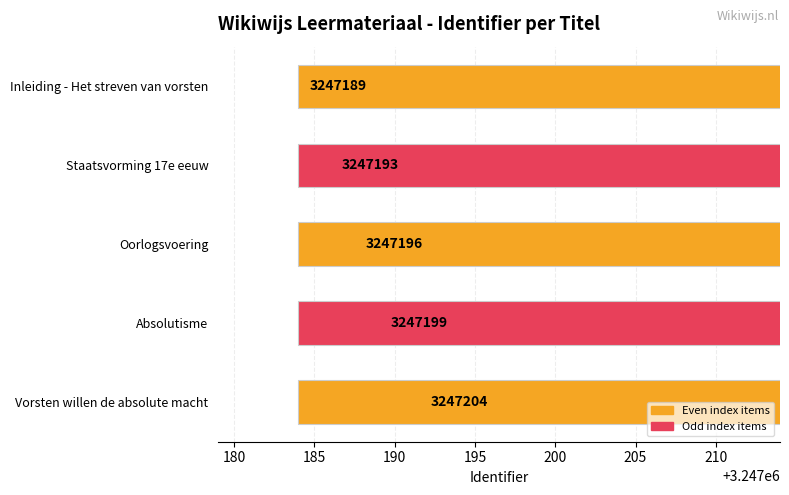

Reading left to right, extract all data points from this chart.

3247189	3247193	3247196	3247199	3247204